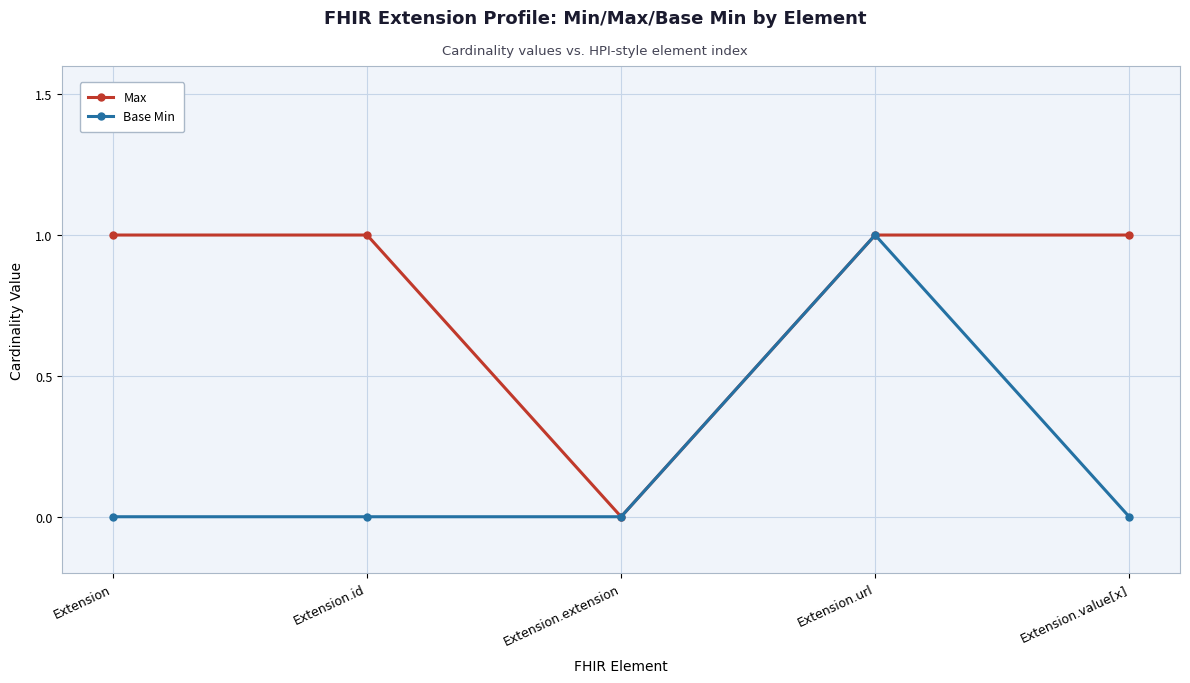

What is the label of the 4th point from the right?

Extension.id